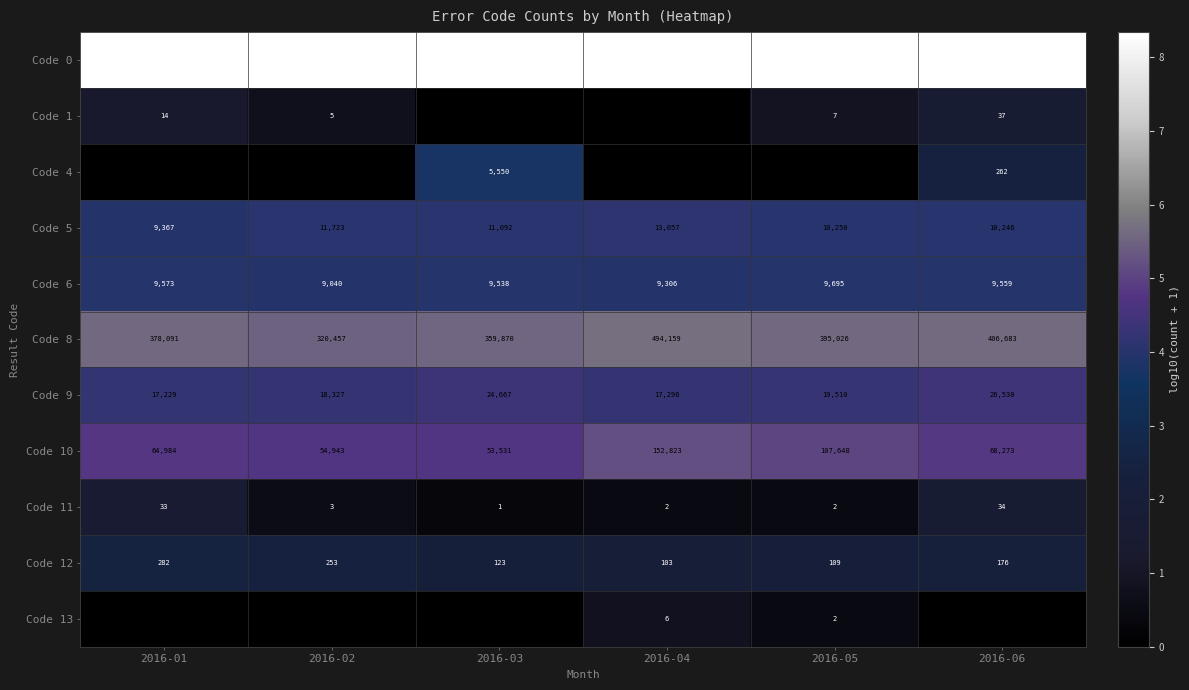

Which has a higher value, 2016-01 or 2016-03?

2016-01